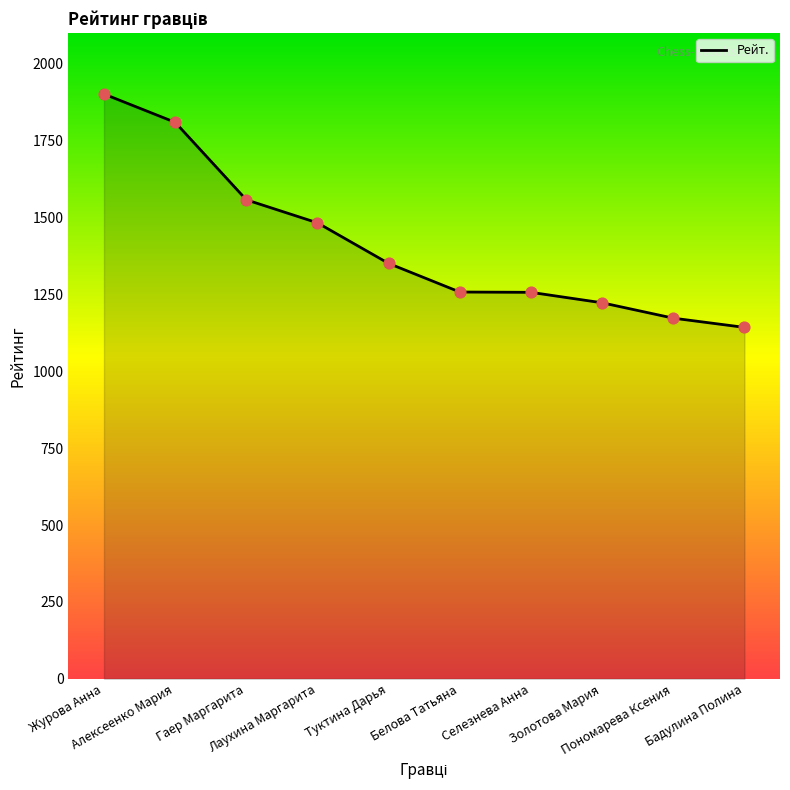

What is the change in value from Белова Татьяна to Селезнева Анна?

-1